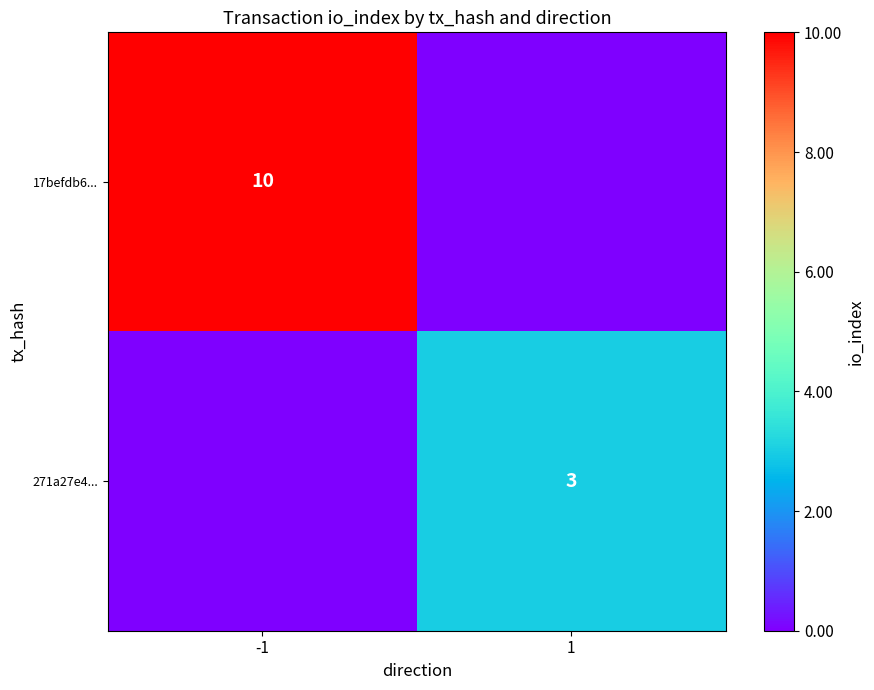

Is the value of 17befdb6... at -1 greater than the value of 271a27e4... at 1?

Yes